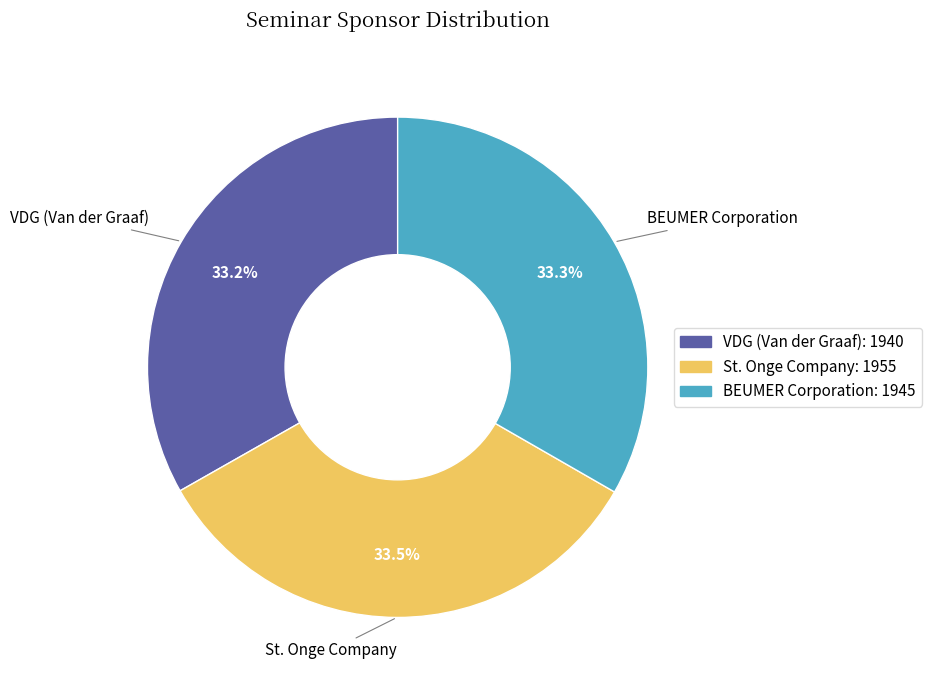

Is it true that BEUMER Corporation is 33% of the pie?

True